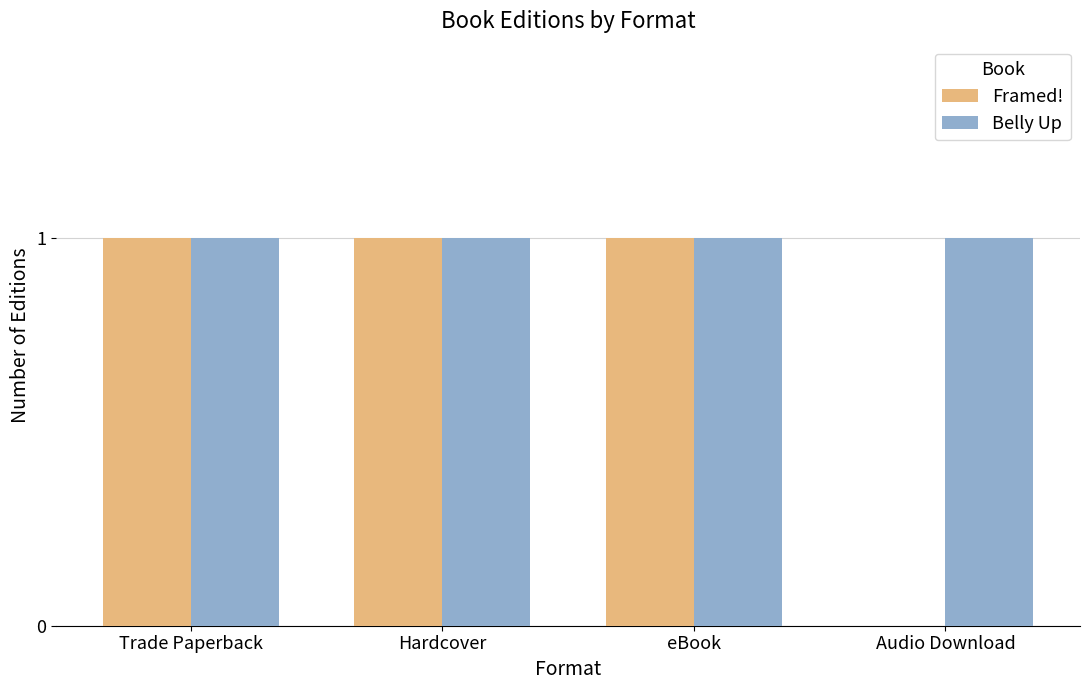

Between Trade Paperback and Audio Download, which series saw the biggest shift?

Framed!